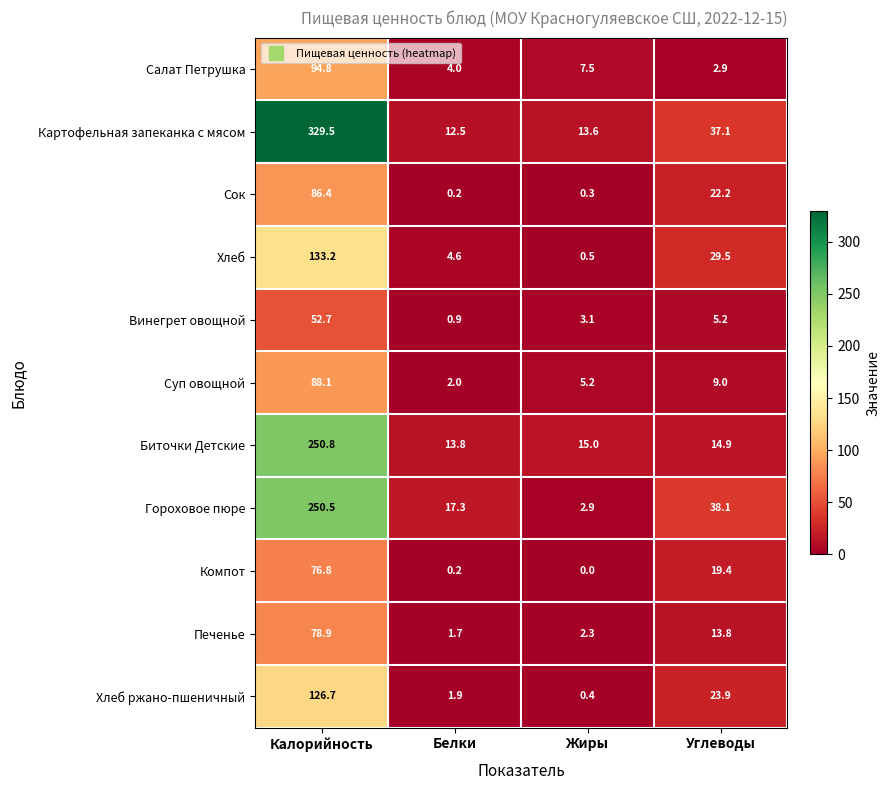

At which label does Сок reach its minimum?

Белки